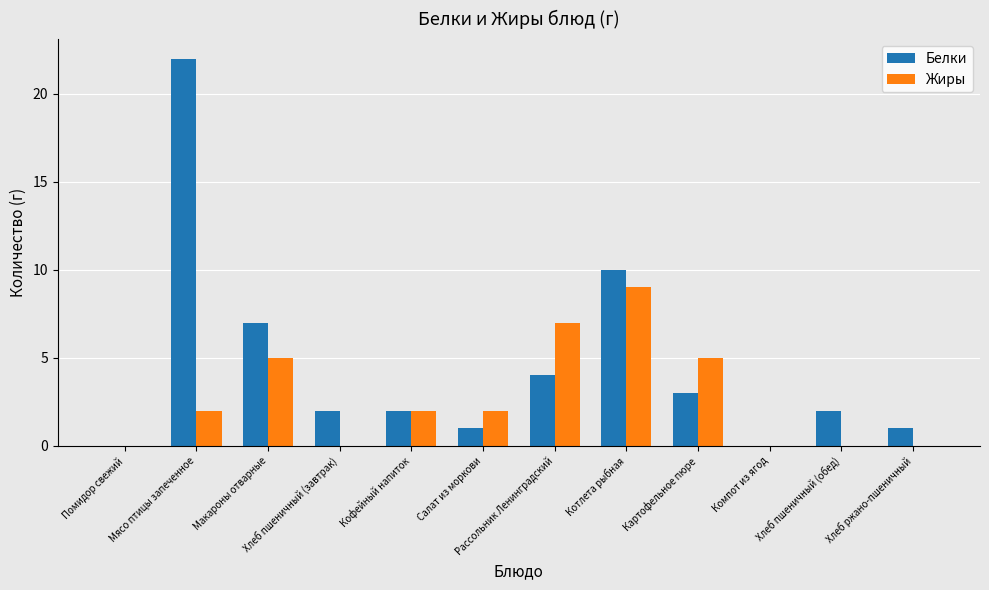

Reading right to left, extract all data points from this chart.

Белки: Хлеб ржано-пшеничный=1	Хлеб пшеничный (обед)=2	Компот из ягод=0	Картофельное пюре=3	Котлета рыбная=10	Рассольник Ленинградский=4	Салат из моркови=1	Кофейный напиток=2	Хлеб пшеничный (завтрак)=2	Макароны отварные=7	Мясо птицы запеченное=22	Помидор свежий=0
Жиры: Хлеб ржано-пшеничный=0	Хлеб пшеничный (обед)=0	Компот из ягод=0	Картофельное пюре=5	Котлета рыбная=9	Рассольник Ленинградский=7	Салат из моркови=2	Кофейный напиток=2	Хлеб пшеничный (завтрак)=0	Макароны отварные=5	Мясо птицы запеченное=2	Помидор свежий=0